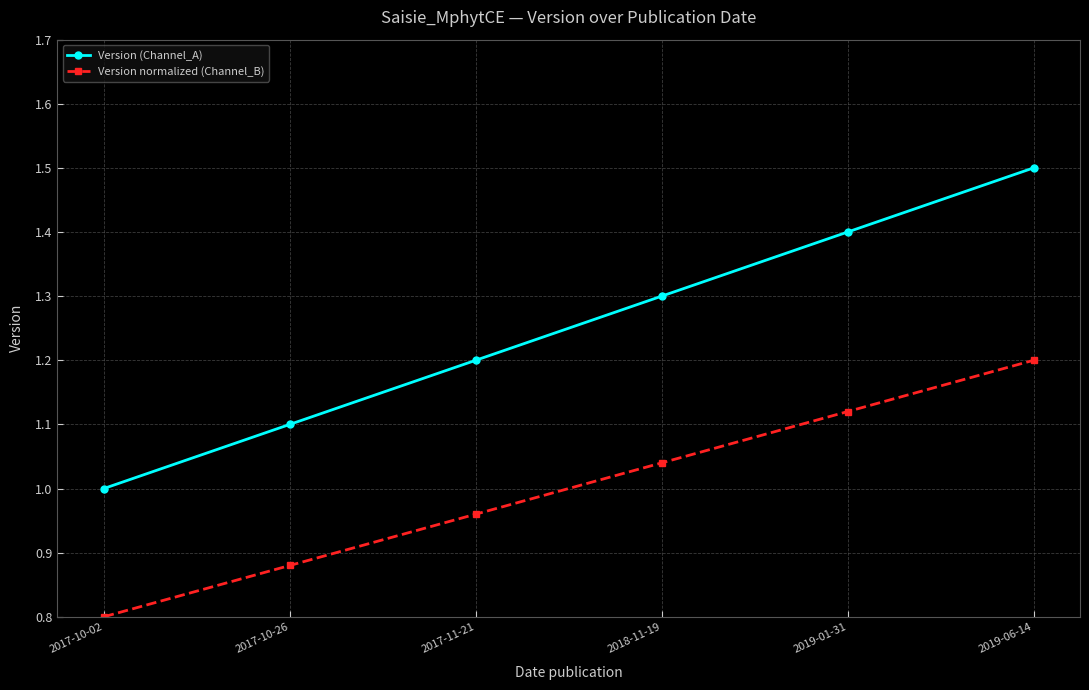

The Version (Channel_A) series shows 1.3 at 2018-11-19. True or false?

True